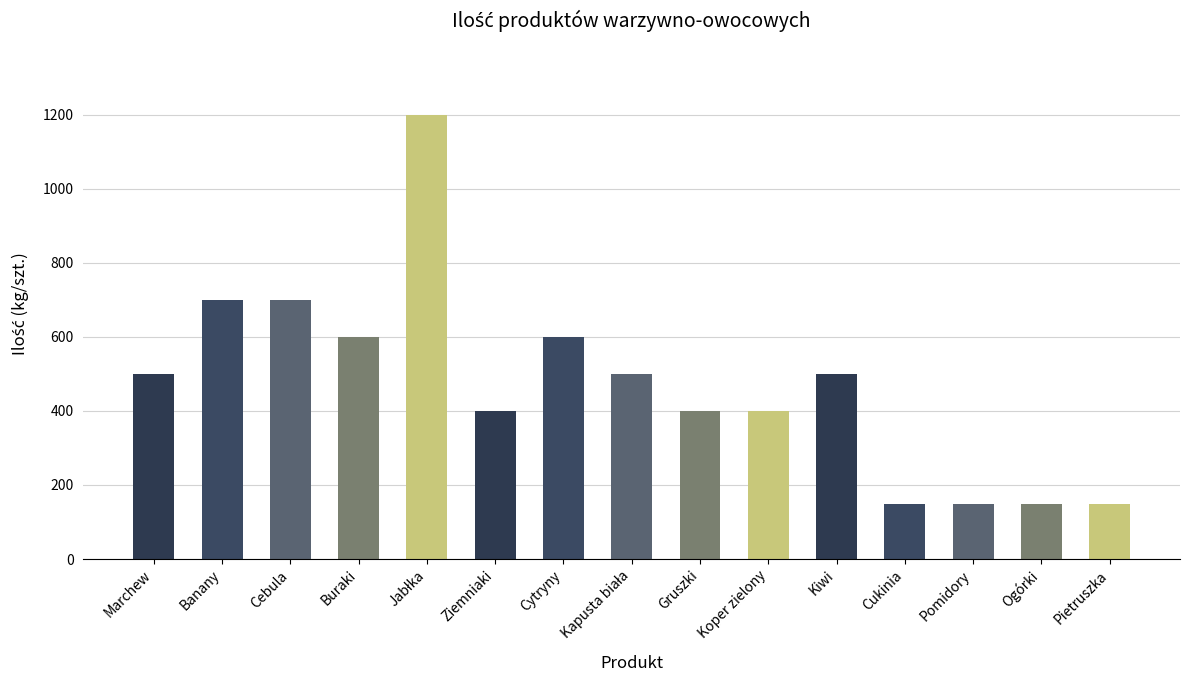

What position from the right is Kiwi?

5